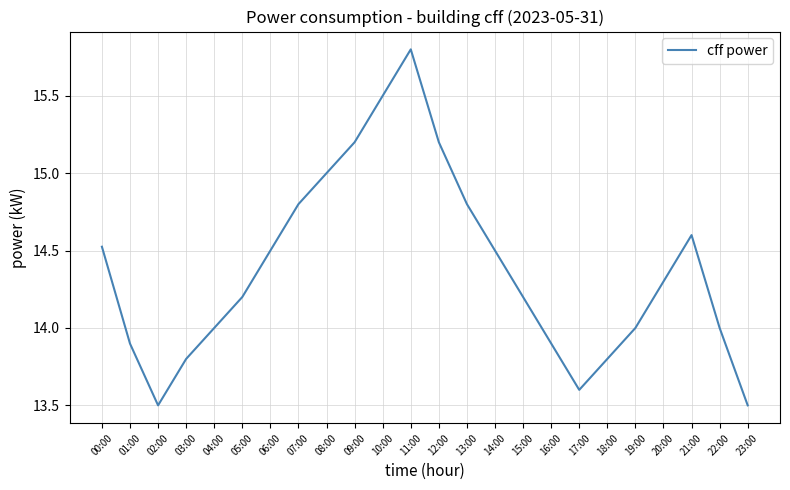

What position from the right is 16:00?

8